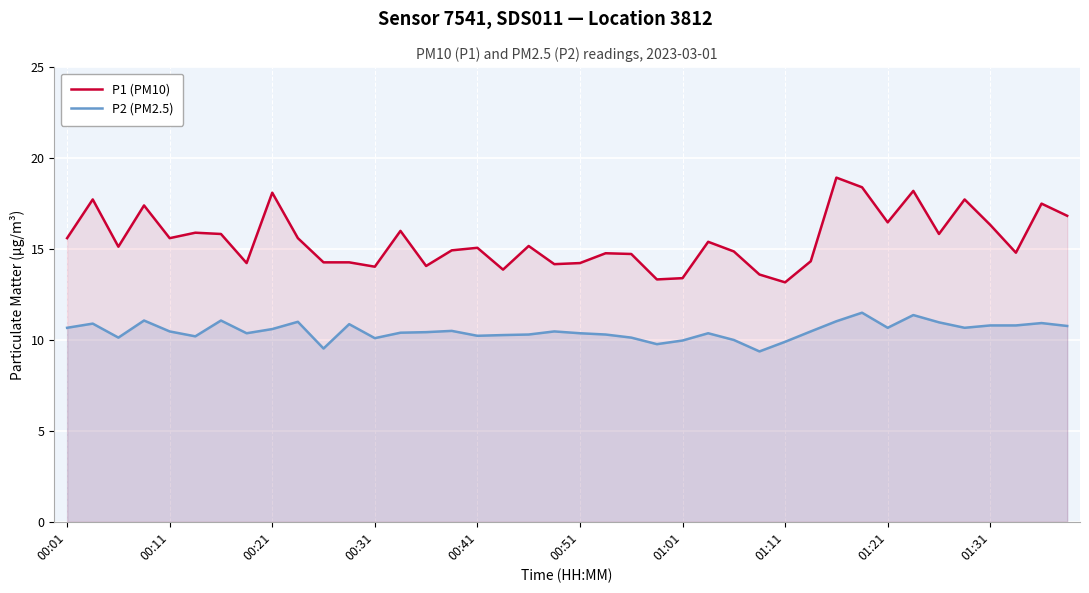

What is the minimum value for P1 (PM10)?

13.2